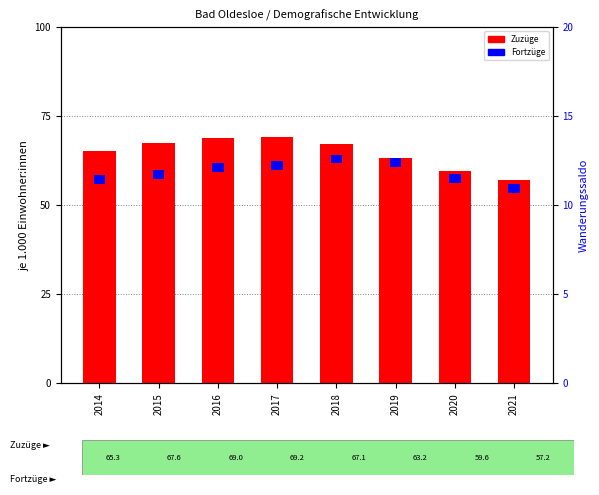

True or false: the data shows 43.9 at 2017.

False